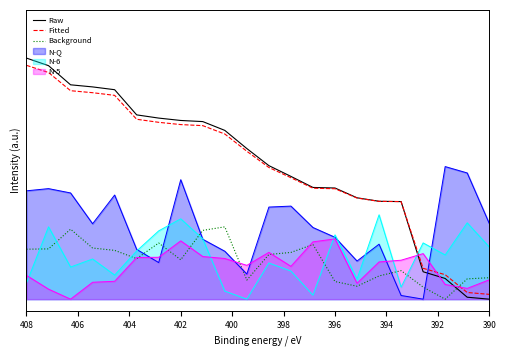

After their last crossing, which series has the higher values: Fitted or Raw?

Fitted